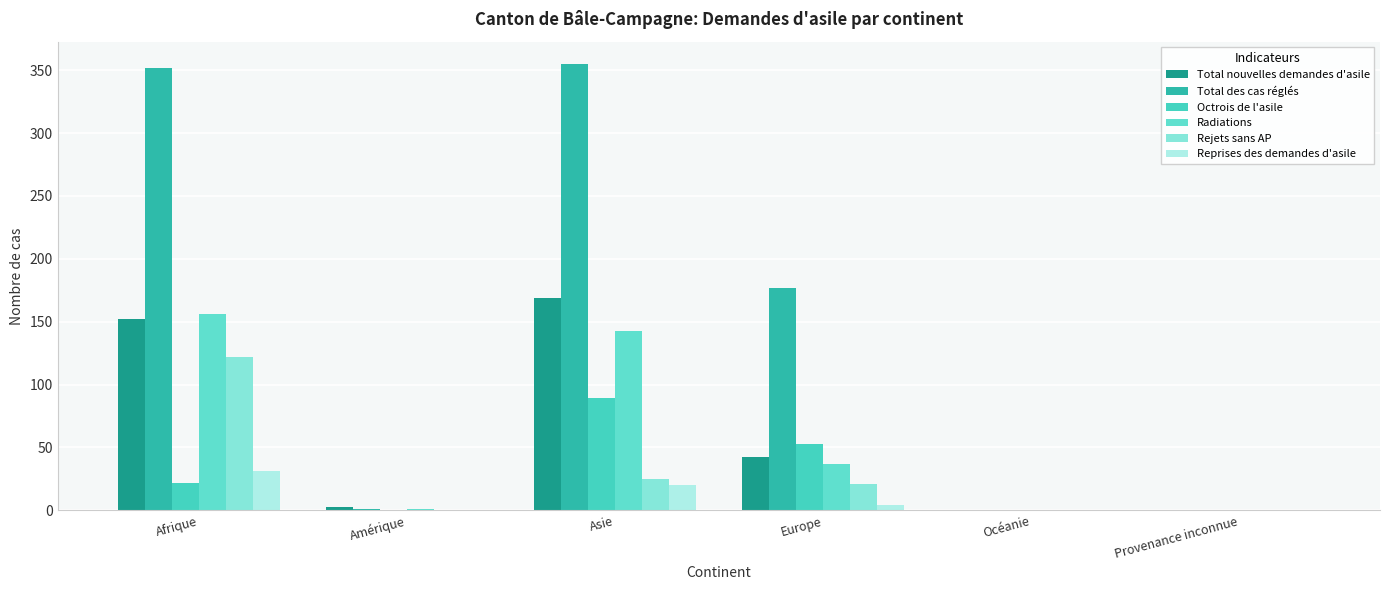

What is the difference between the maximum and minimum values in the Rejets sans AP series?

122